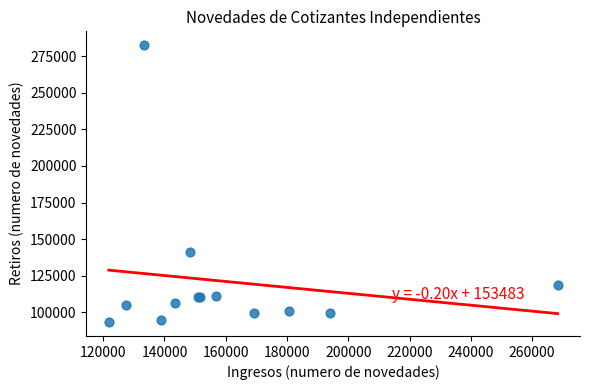

What Y value in the scatter plot is closest to 187913?

141202